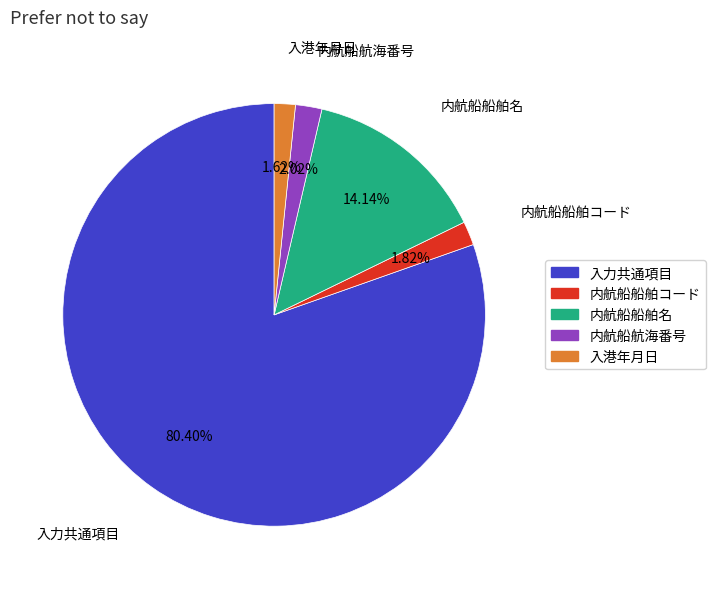

Which category has the biggest portion of the pie?

入力共通項目